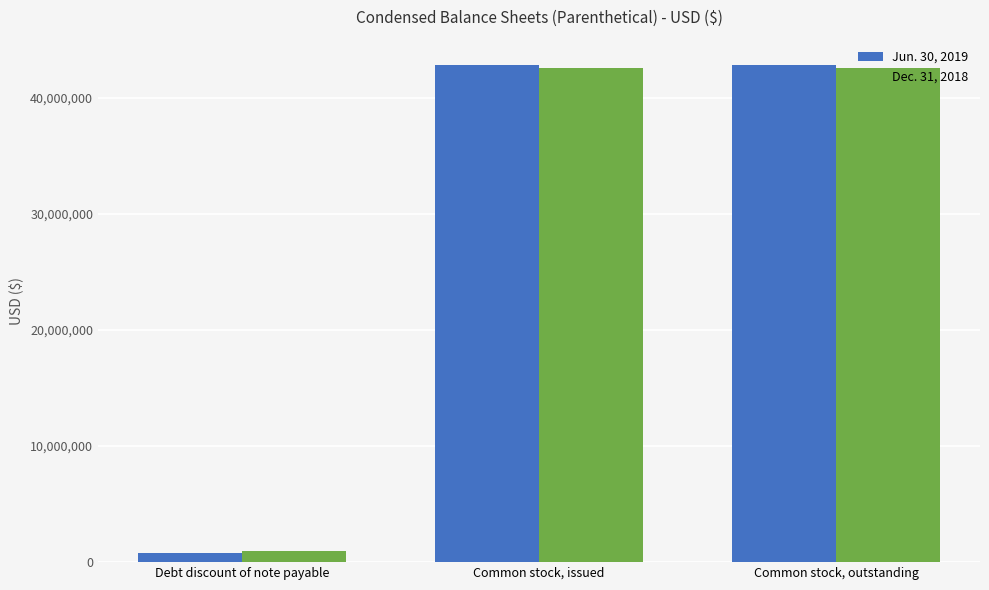

What position from the right is Common stock, outstanding?

1